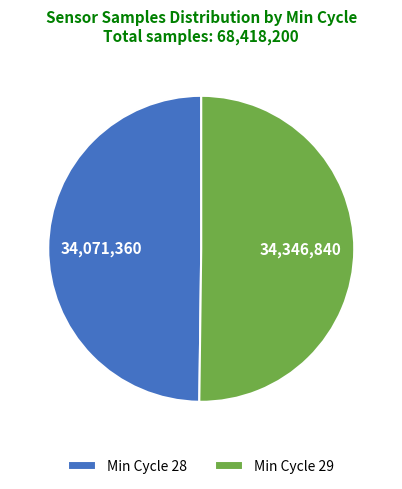

Approximately how many times larger is the value at Min Cycle 28 compared to Min Cycle 29?

1.0